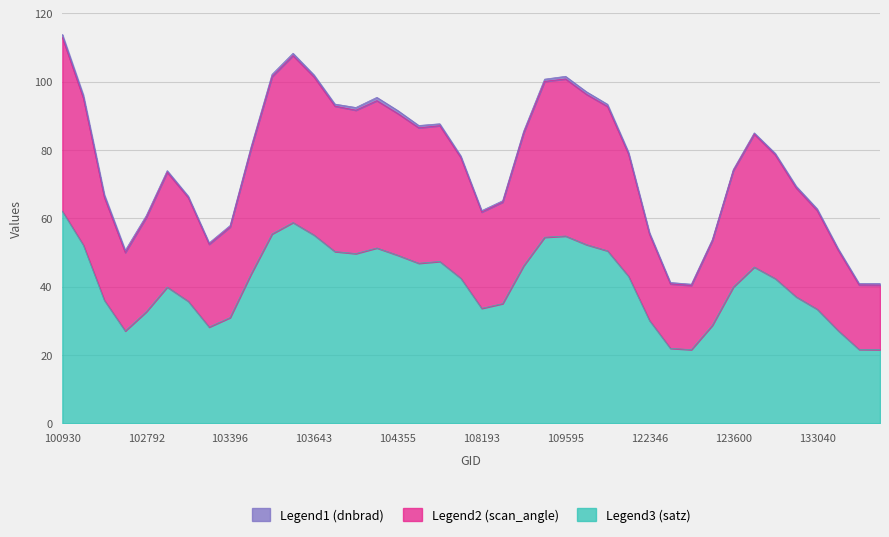

Is it true that Legend3 (satz) equals 49.2 at 104355?

True